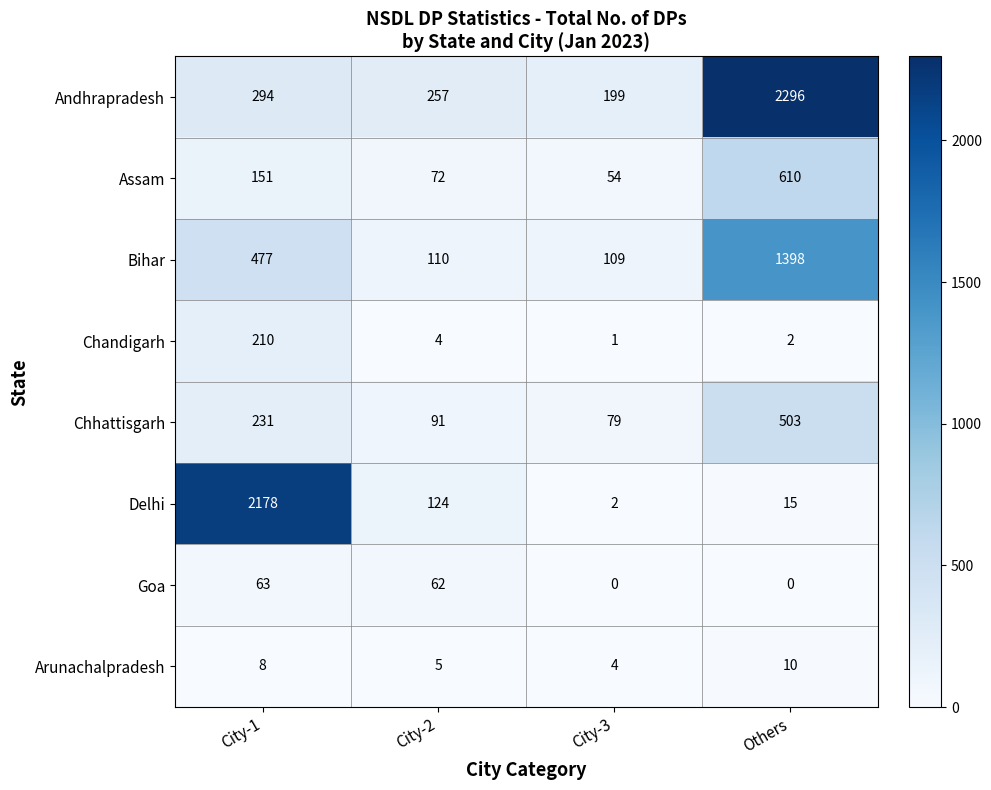

What is the total value across all series at City-2?

725